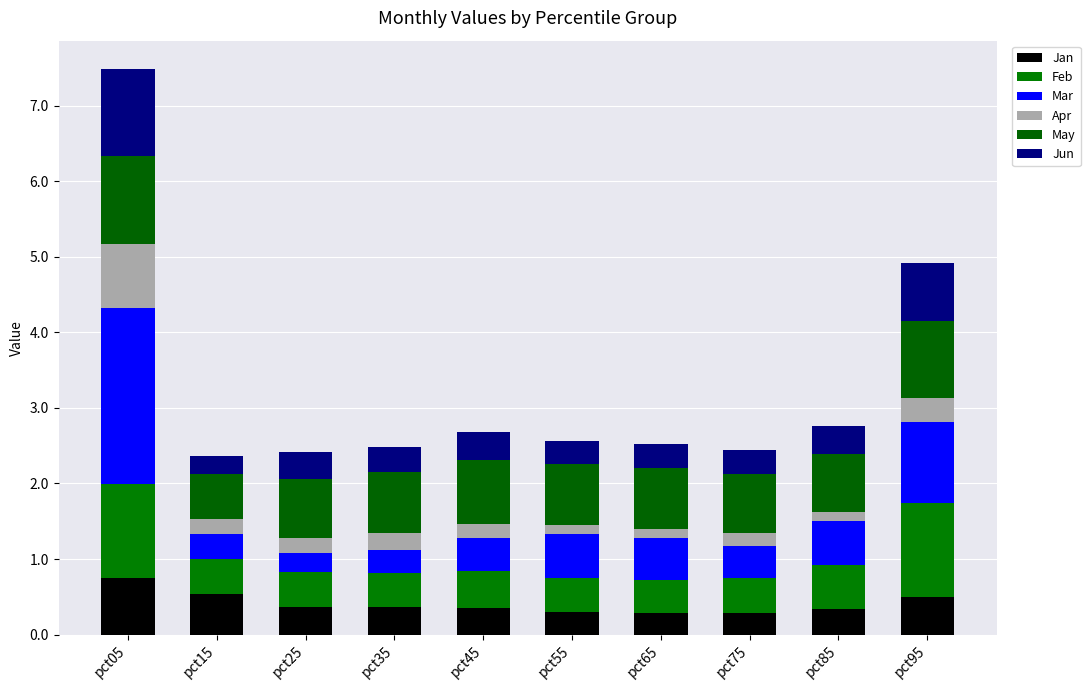

Are the bars horizontal?

No